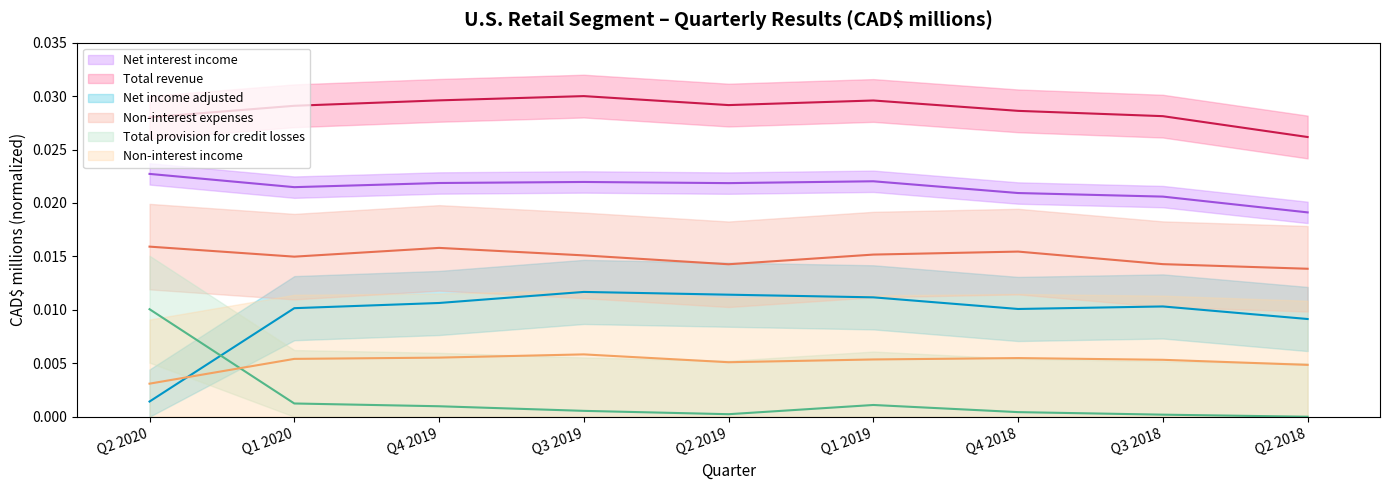

True or false: Net interest income has more than 1 interior local peaks.

True